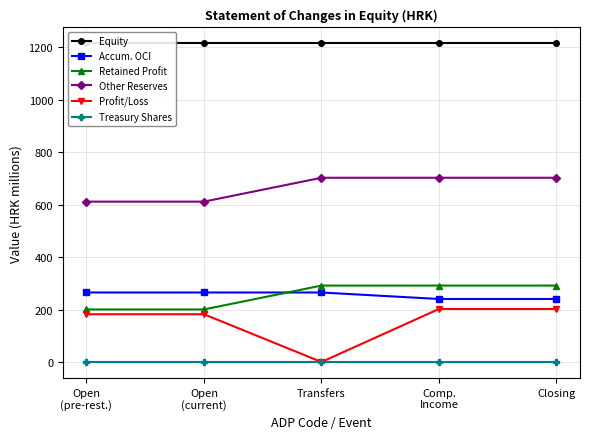

The Accum. OCI series shows 390.0 at Transfers. True or false?

False